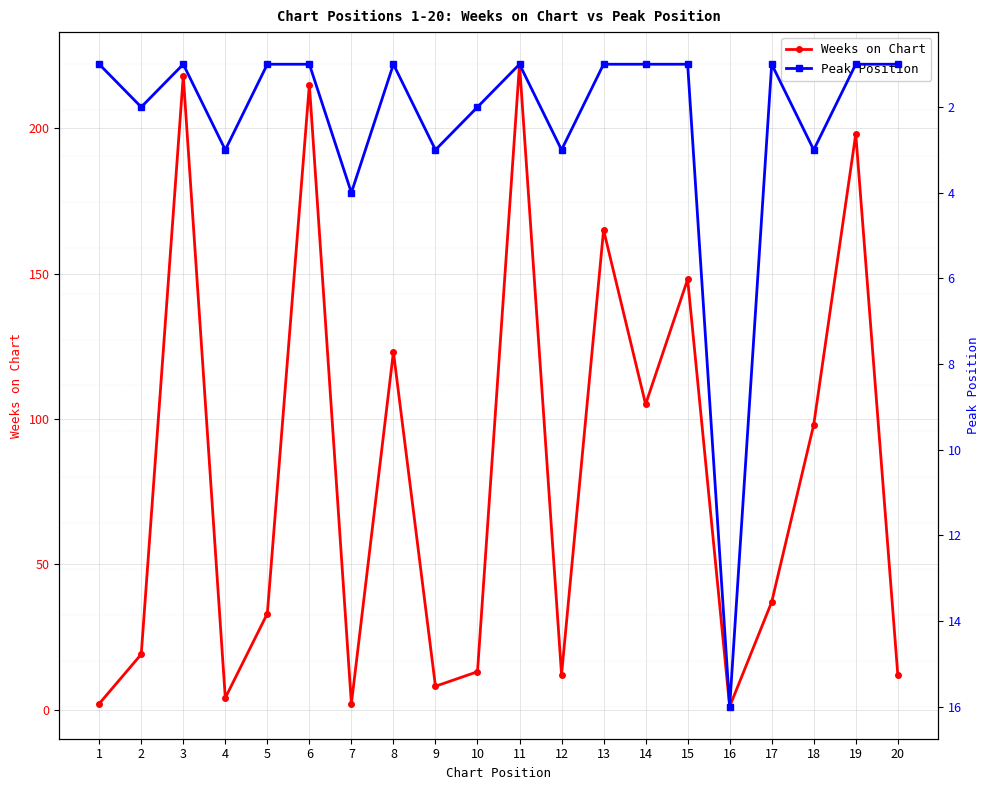

Is it true that Weeks on Chart equals 215 at 6?

True